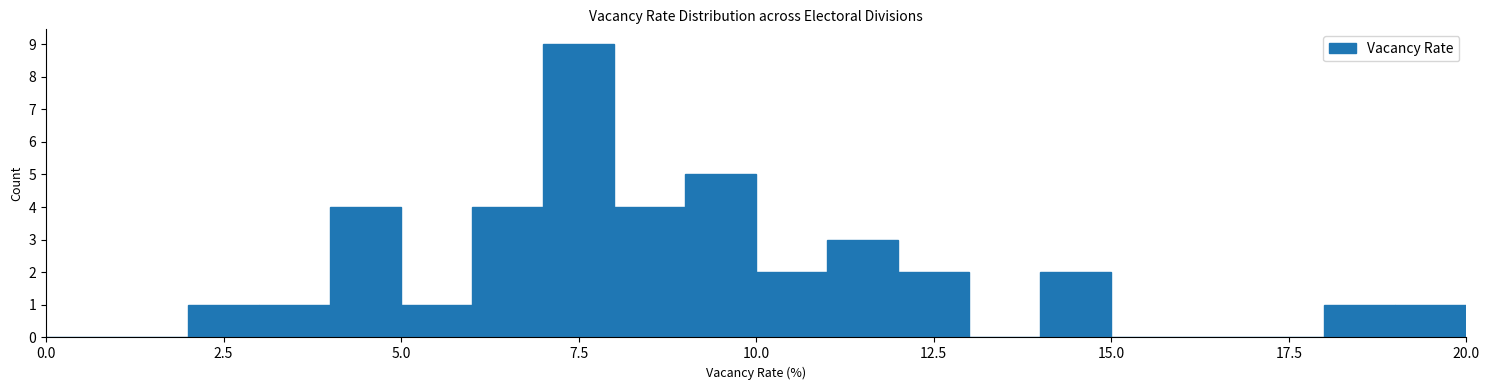

Read against the x-axis, roughly where is the centre of the tallest bar?

7.5